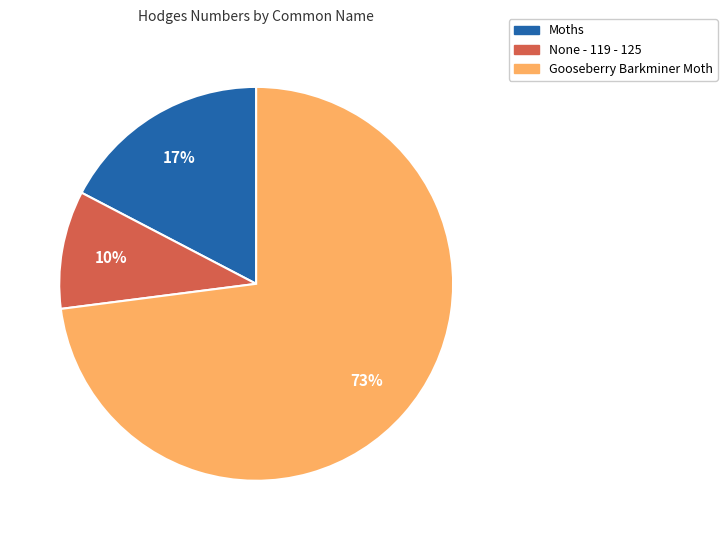

To the nearest percent, what is the difference between the largest and smallest slice percentages?

63%